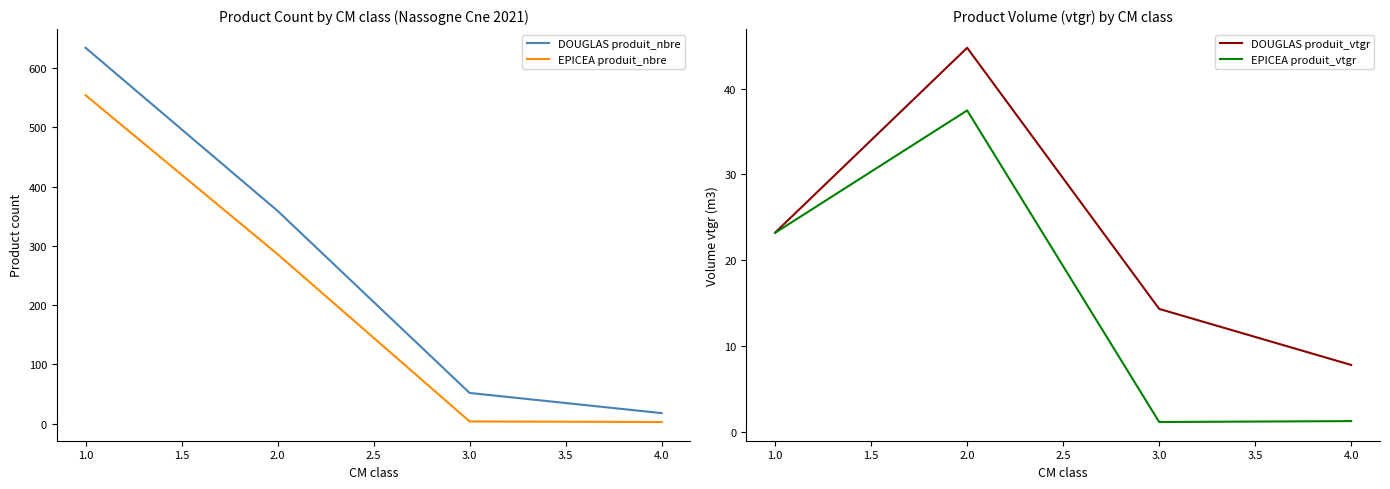

True or false: EPICEA produit_vtgr and DOUGLAS produit_vtgr cross at least once.

False